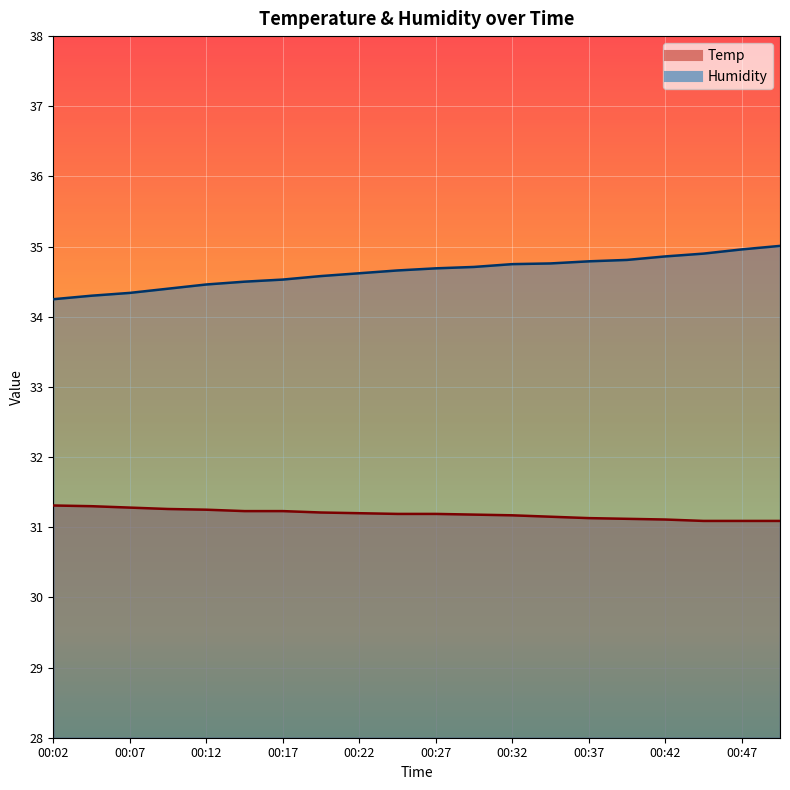

True or false: Humidity has more than 2 interior local peaks.

False